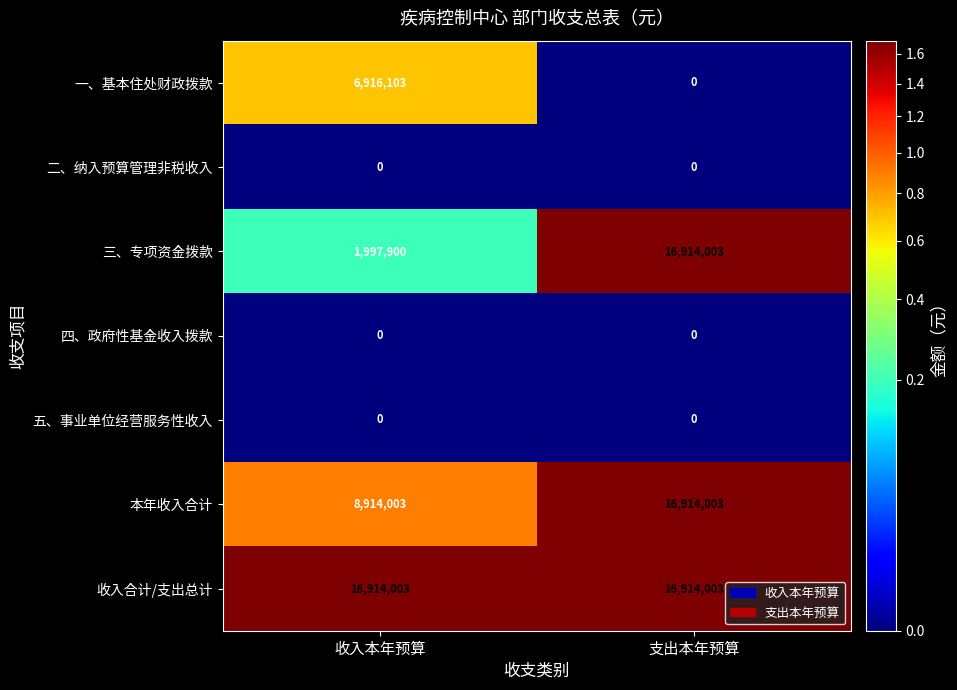

Between 收入本年预算 and 支出本年预算, which series saw the biggest shift?

三、专项资金拨款